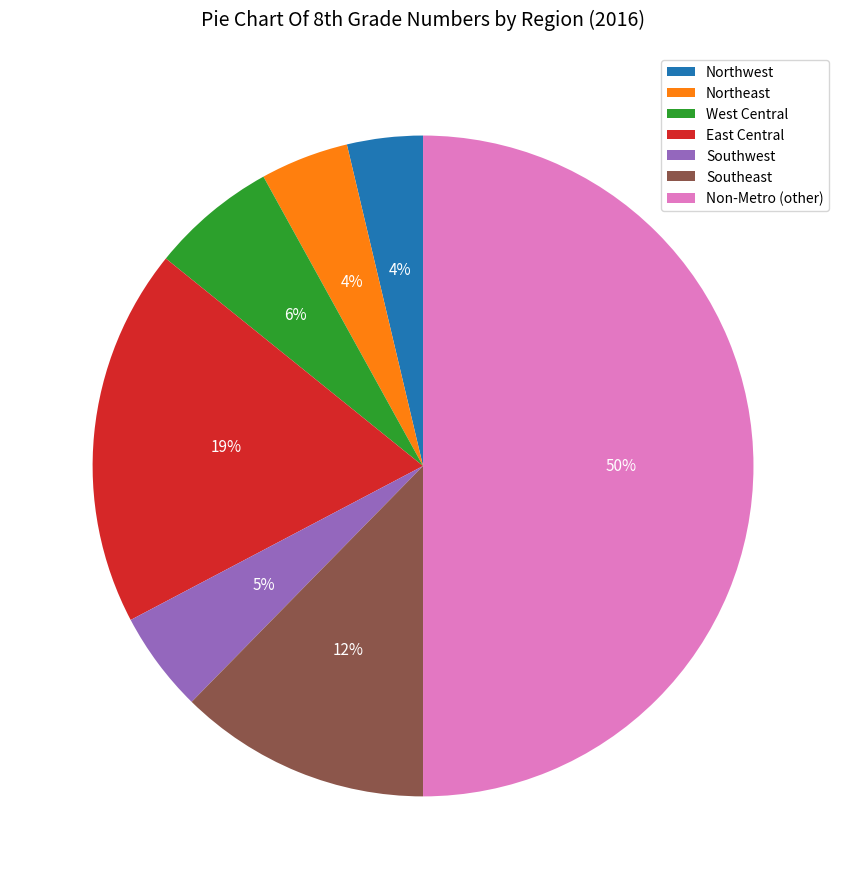

Which has a higher value, Non-Metro (other) or West Central?

Non-Metro (other)